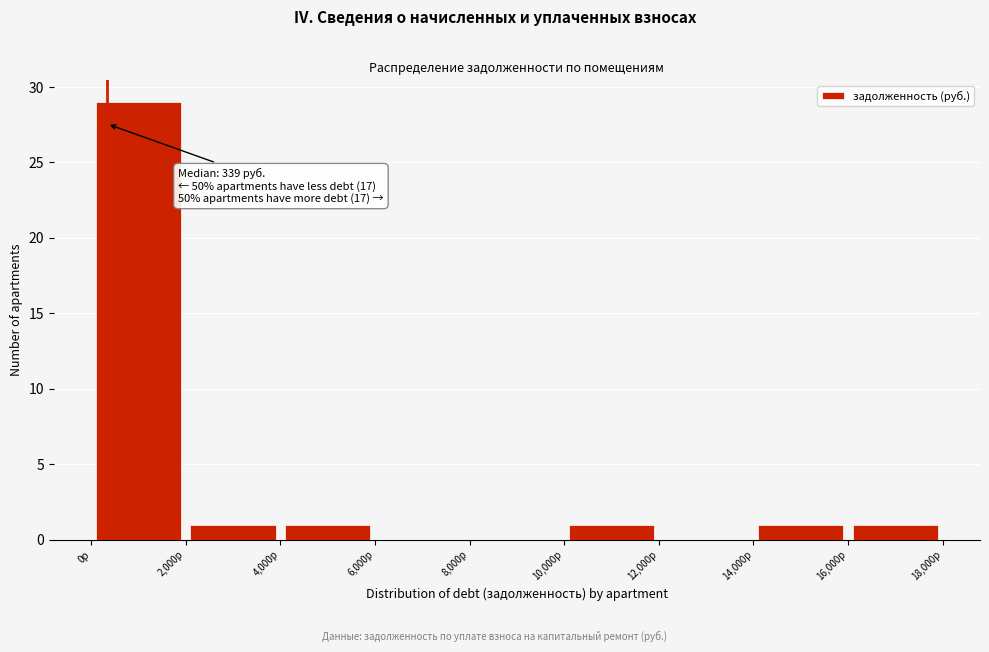

Which range on the x-axis has the tallest bar?

0 to 2000